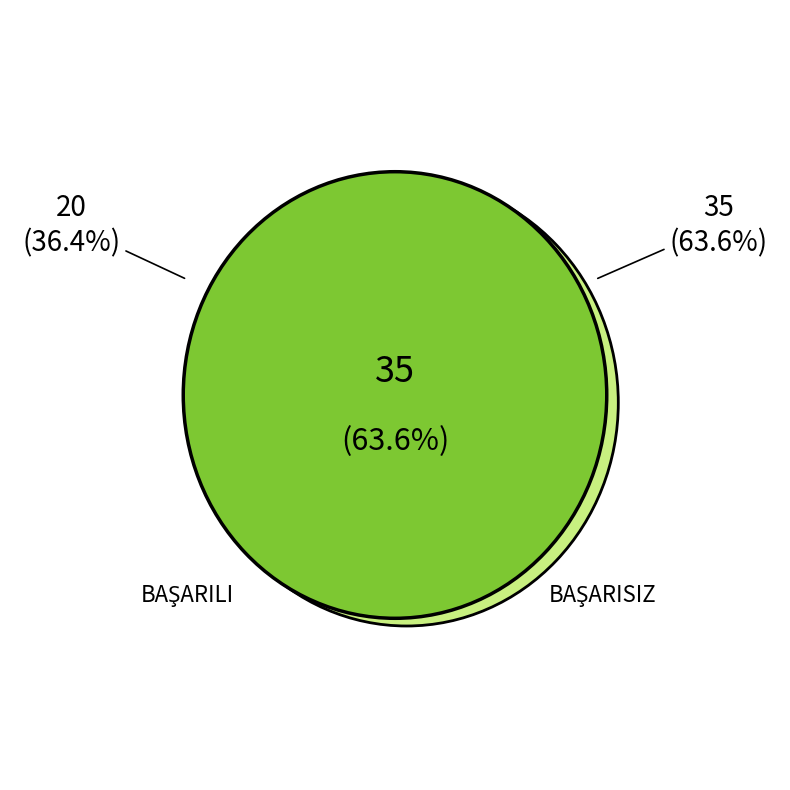

To the nearest percent, what is the average slice percentage?

50%